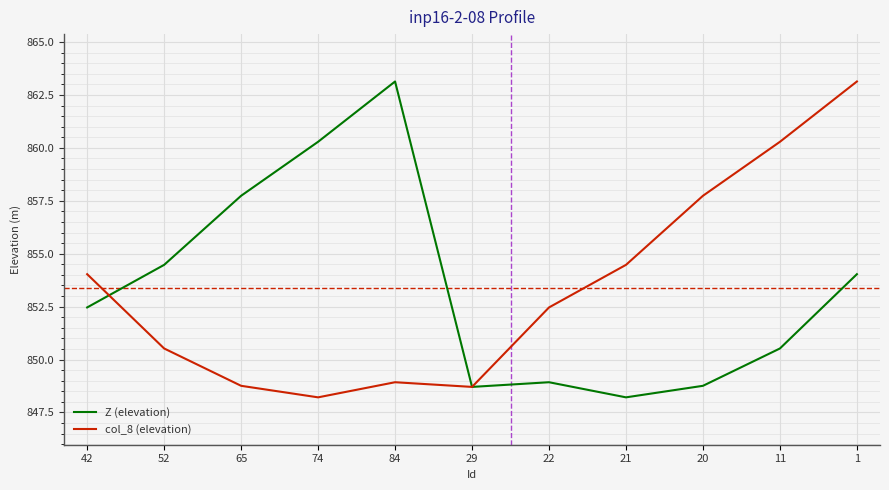

At which label does Z (elevation) reach its minimum?

21